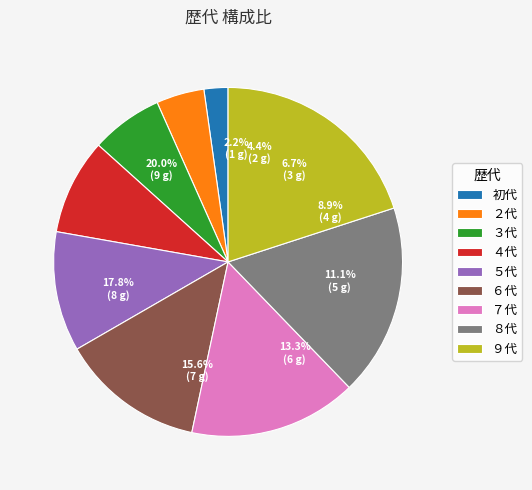

Is ４代 the majority of the pie?

No